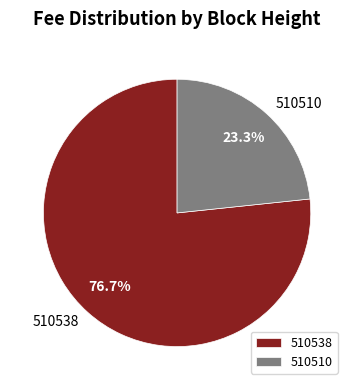

Between 510538 and 510510, which is larger?

510538